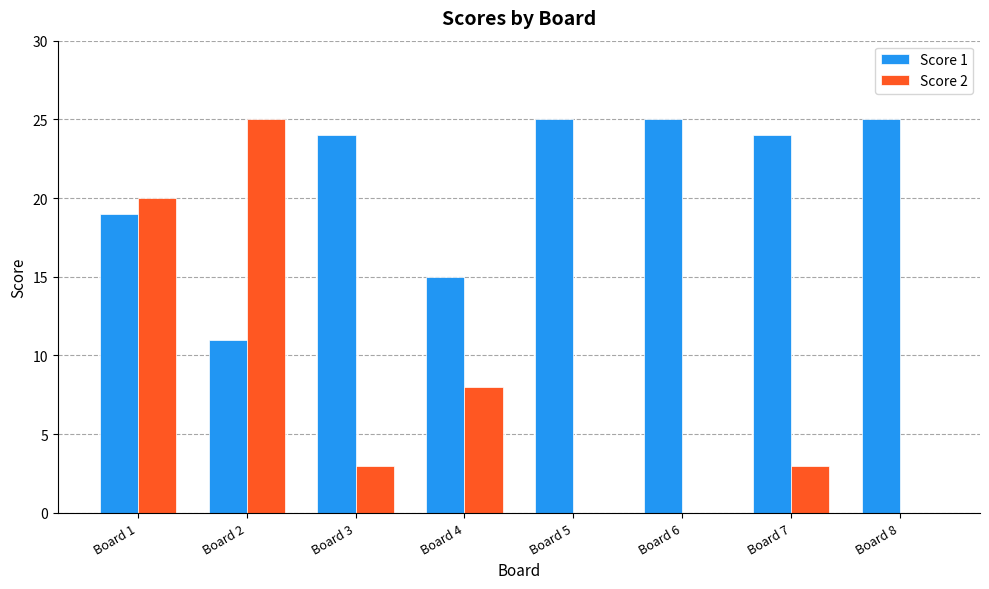

How many groups of bars are there?

8